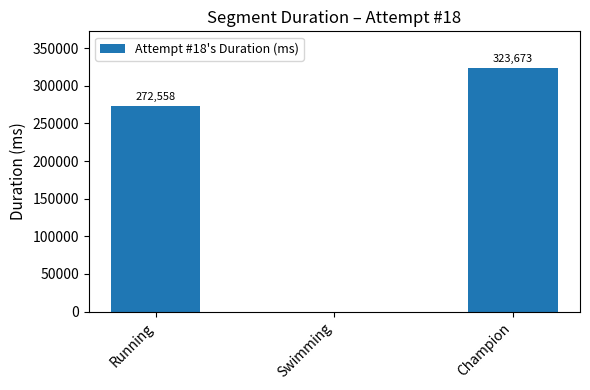

What is the average value?

198744